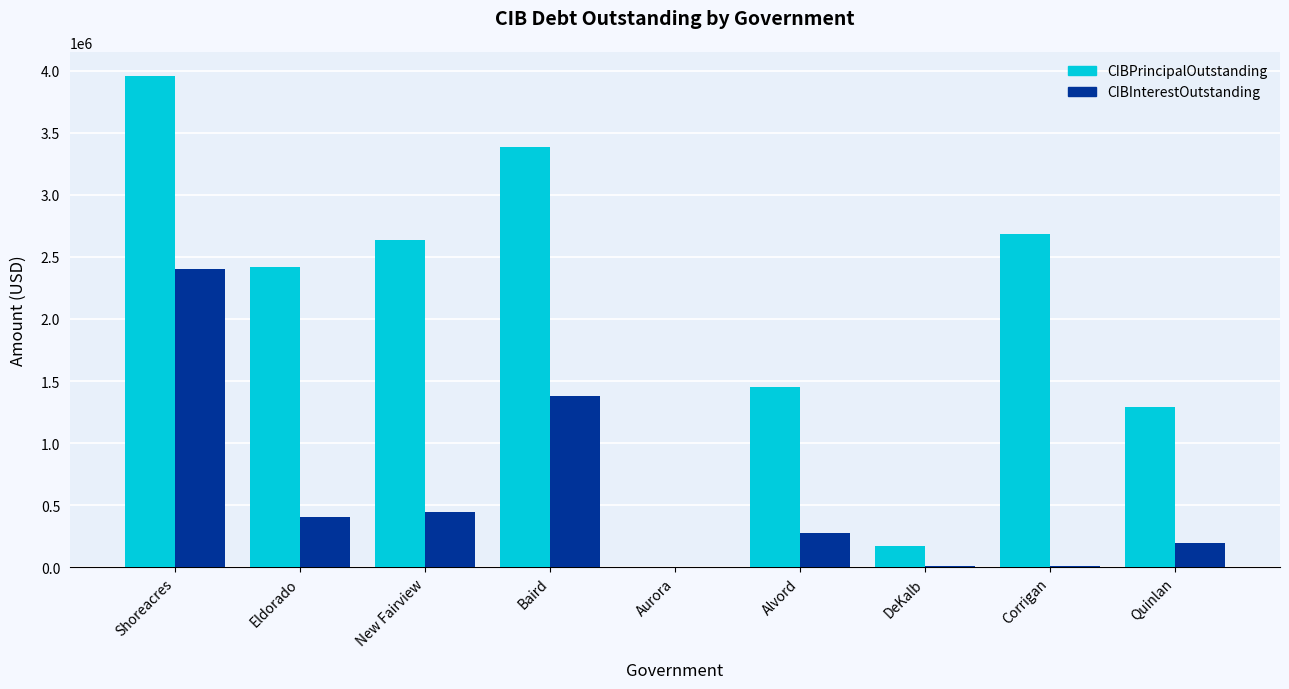

The CIBPrincipalOutstanding series shows 1451000.0 at Alvord. True or false?

True